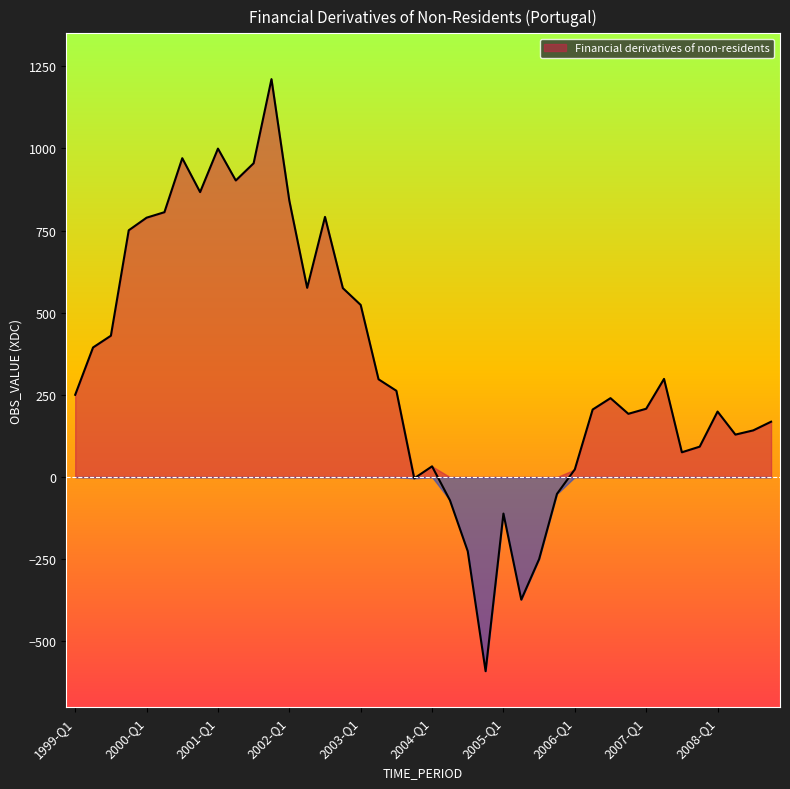

What is the minimum value shown in the chart?

-590.6